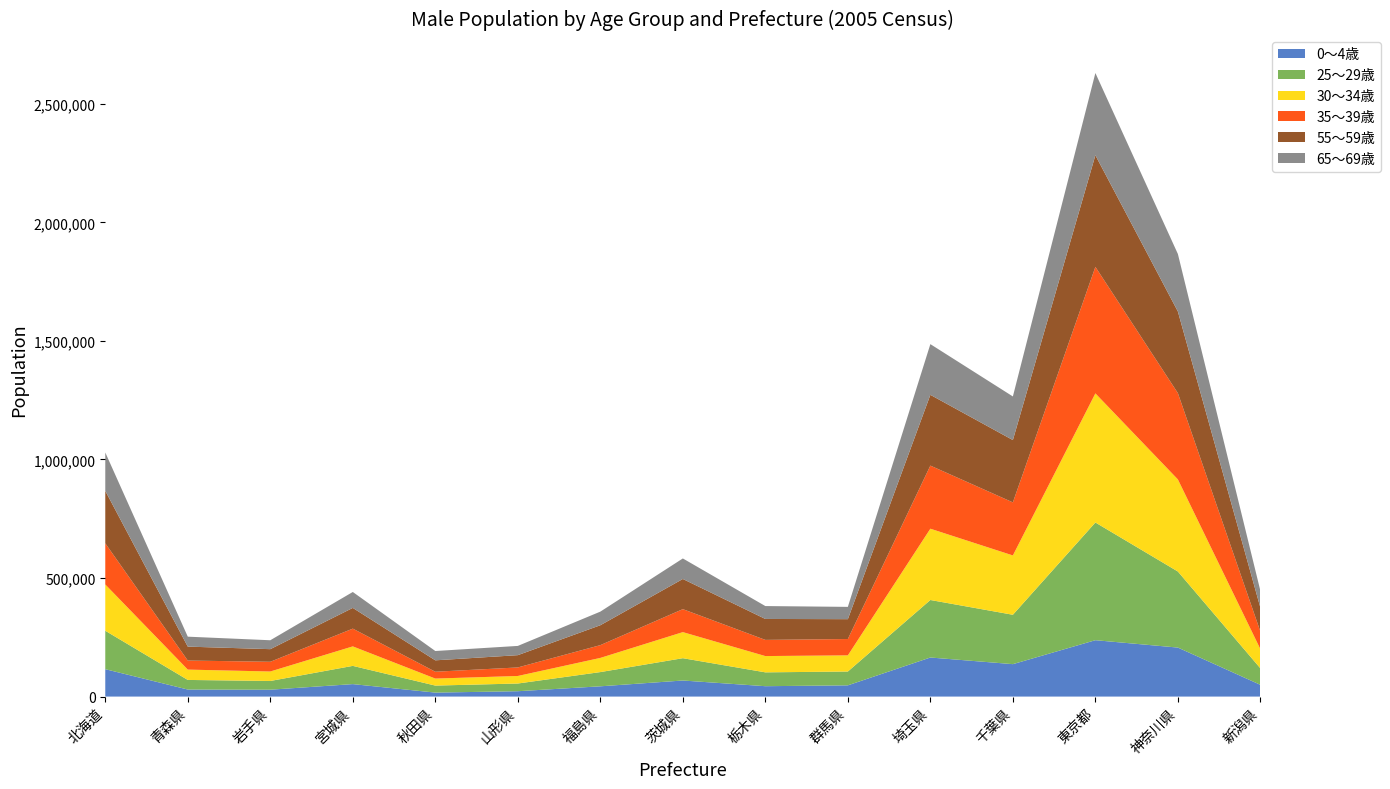

Reading left to right, transcribe all the data shown in this chart.

0～4歳: 115600	29700	29000	52600	16800	22600	43300	67800	43800	47400	164800	136800	237800	206700	49500
25～29歳: 162100	40500	36800	76900	29600	32500	60000	94100	58400	58300	242600	208300	496500	320800	69600
30～34歳: 195200	43600	40000	82200	29600	31800	59800	110000	68700	68200	300700	250200	544600	388500	81000
35～39歳: 173600	38200	41000	74900	28800	36000	53900	96900	68200	68900	266200	223800	533600	363900	74000
55～59歳: 221200	58700	53200	87400	48100	51800	83900	127200	88300	83700	298500	262900	470800	344200	100600
65～69歳: 161900	42000	37600	67200	39300	39000	57400	86600	54400	51900	213800	183900	346900	242700	71300